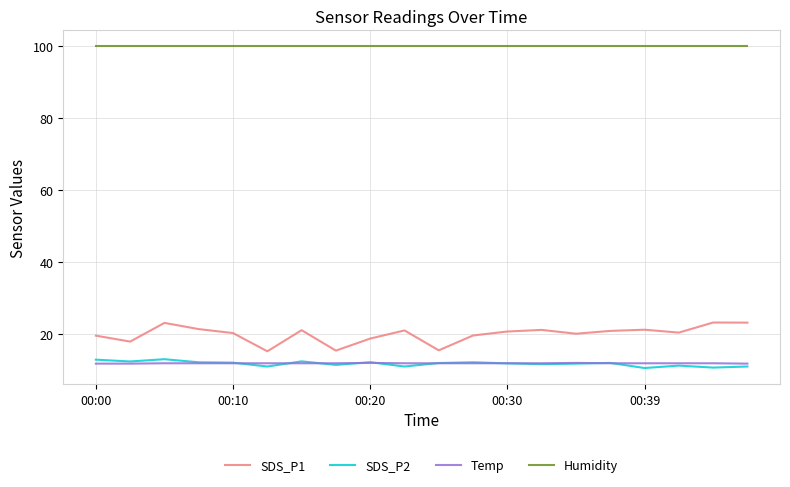

True or false: SDS_P2 and Humidity cross at least once.

False